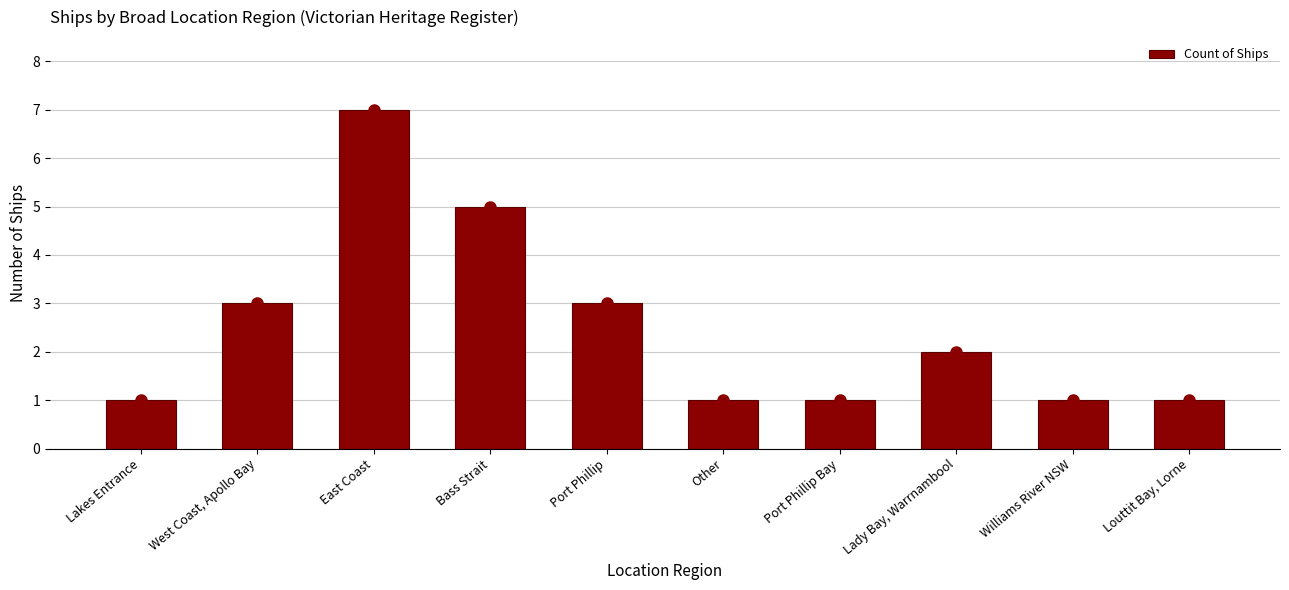

What is the sum of all values?

25